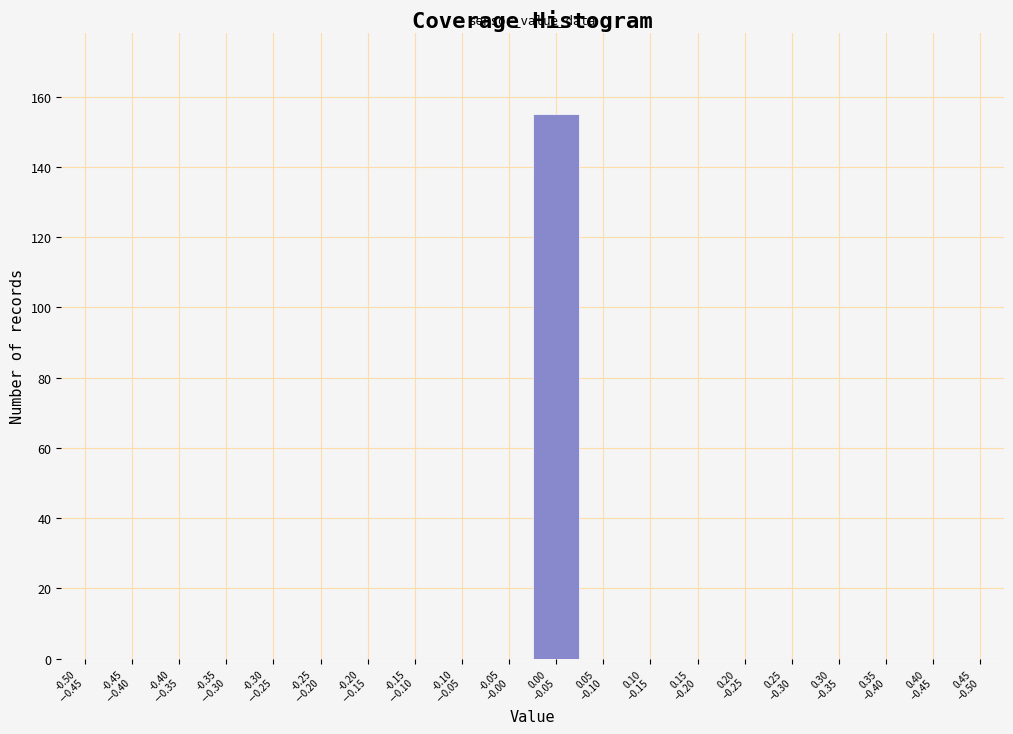

What is the greatest value displayed?

155